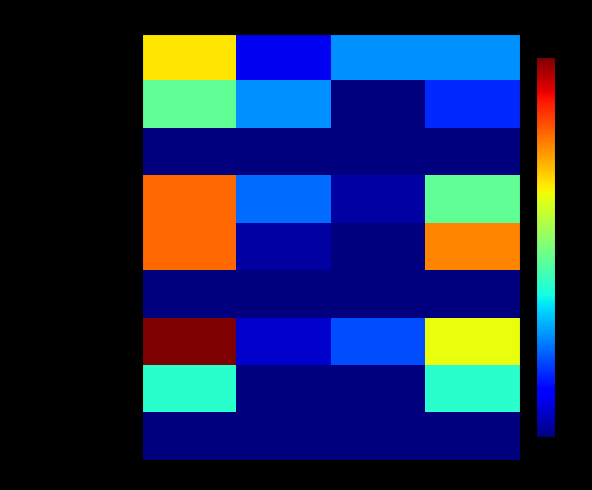

What is the difference between the highest and lowest values at col3?

0.8